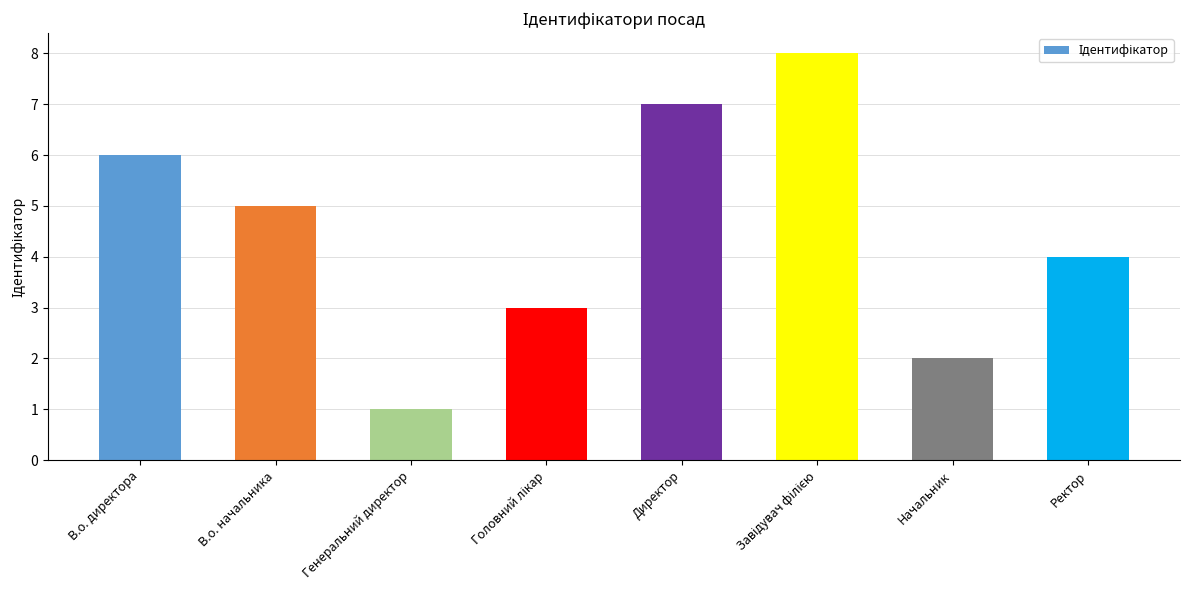

How many values are below 5?

4